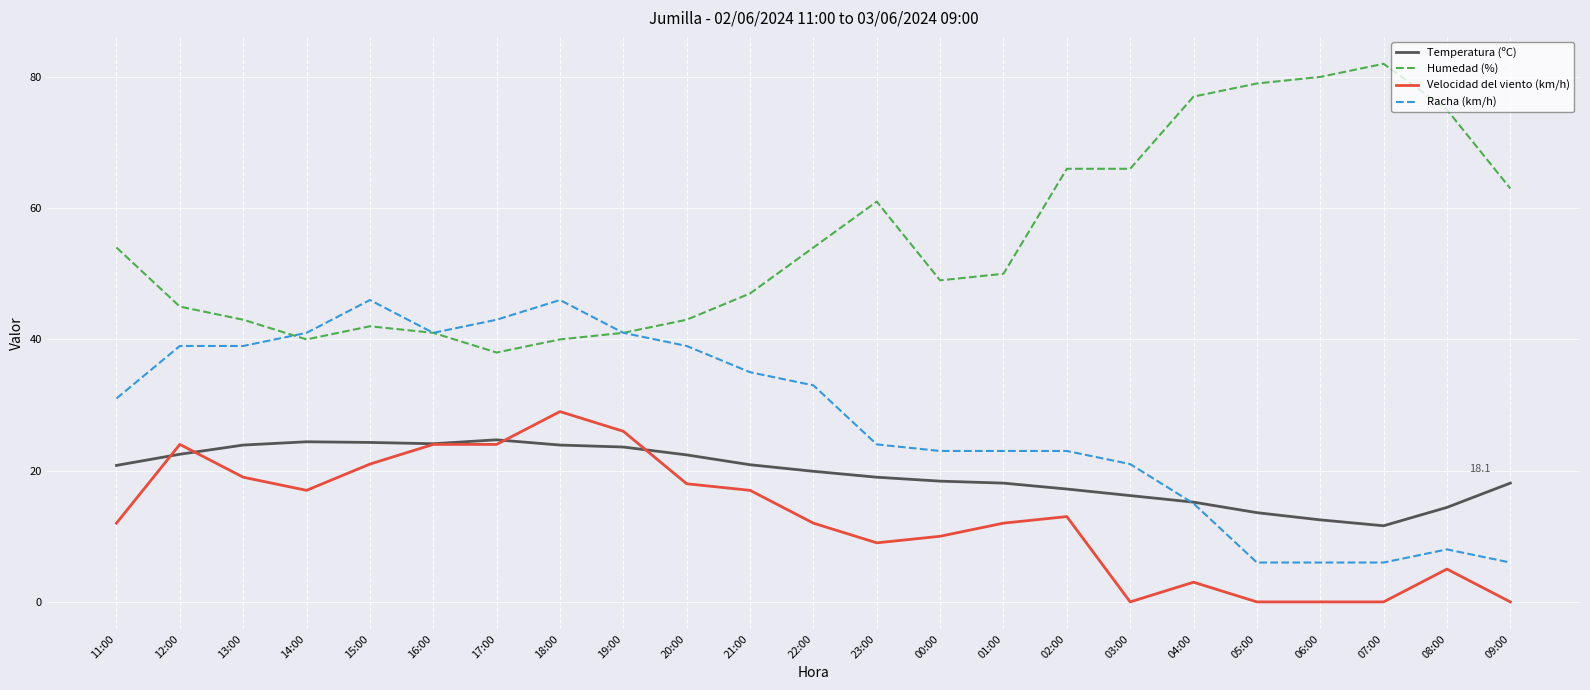

The Temperatura (ºC) series shows 8.2 at 01:00. True or false?

False